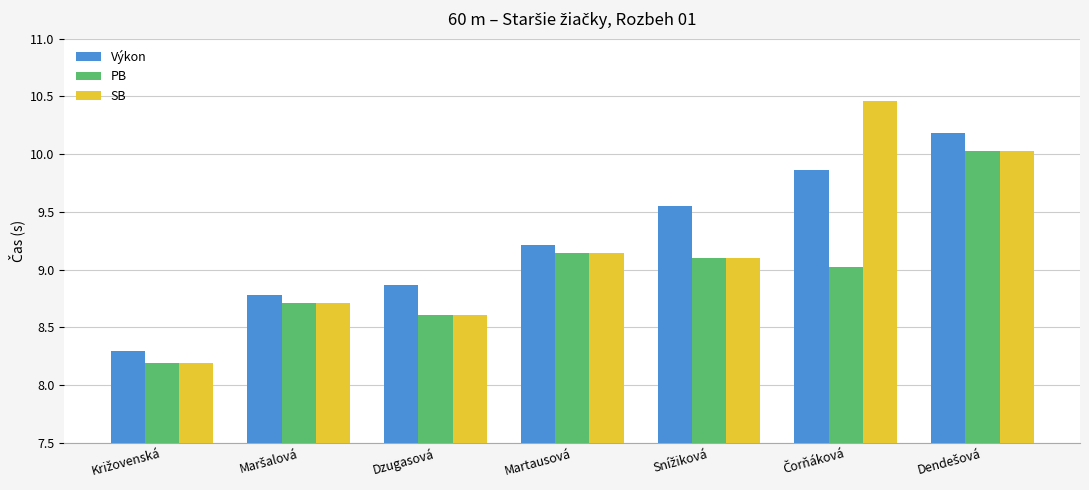

Count the number of data series in this chart.

3